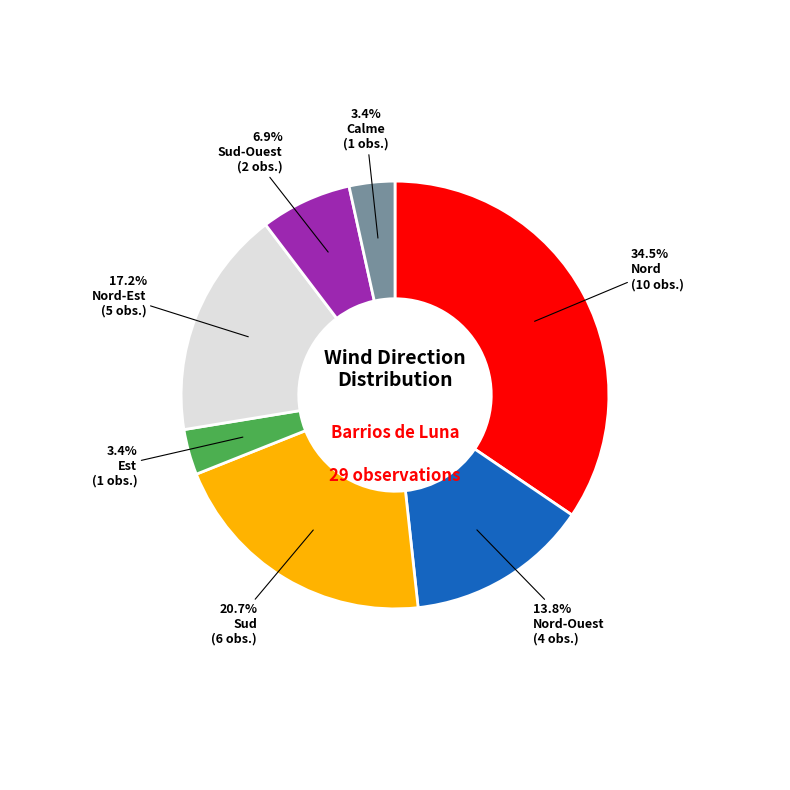

Is there a majority slice in this chart?

No